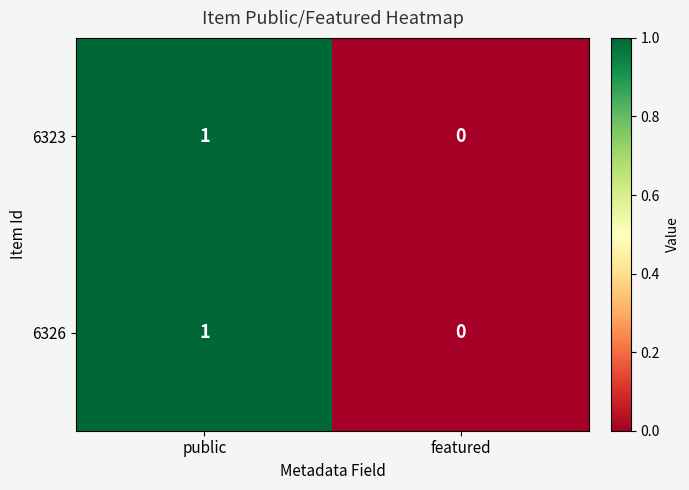

Rank the categories by 6323 value from lowest to highest.

featured, public